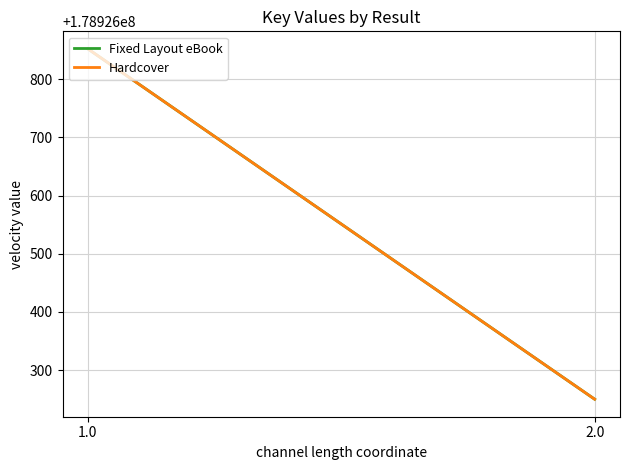

What are all the series names shown in the legend?

Fixed Layout eBook, Hardcover